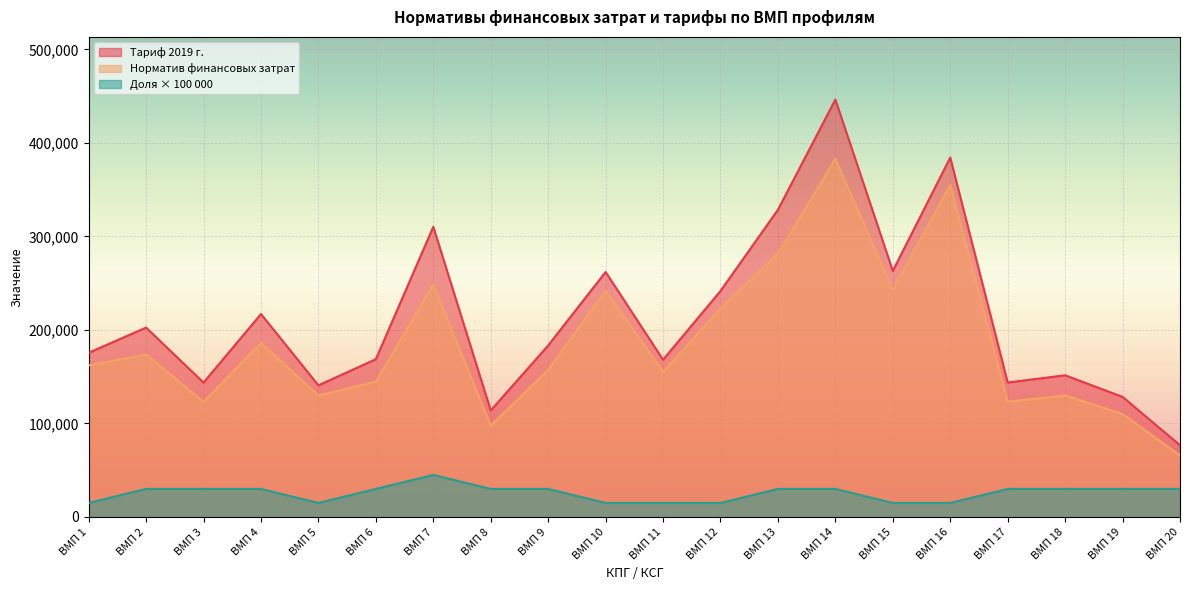

How many categories are shown in the chart?

20